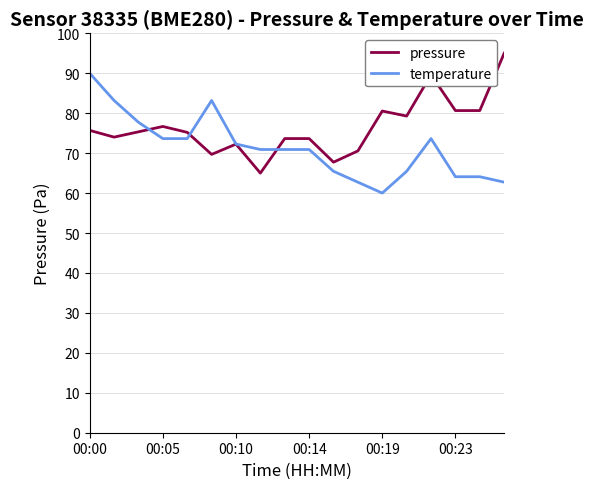

What is the smallest value displayed?

60.0